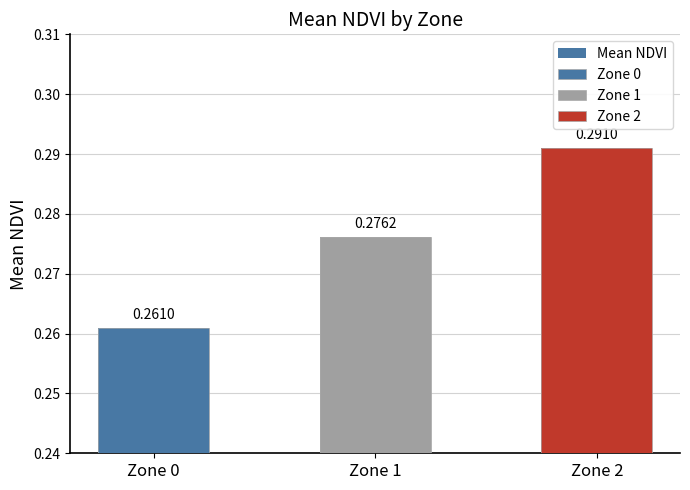

Reading right to left, what are all the values shown in this chart?

Zone 2=0.3	Zone 1=0.3	Zone 0=0.3